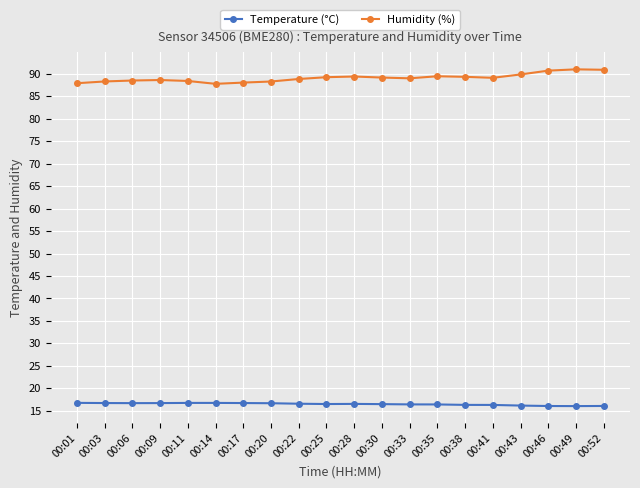

Which series has the largest total across all categories?

Humidity (%)